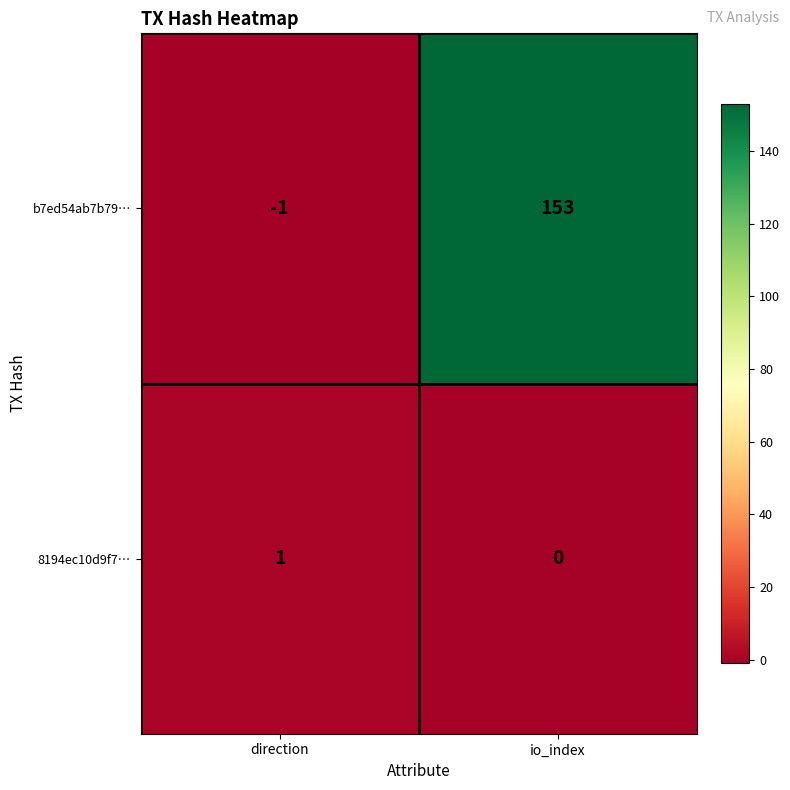

Reading left to right, what are all the values shown in this chart?

b7ed54ab7b79…: direction=-1	io_index=153
8194ec10d9f7…: direction=1	io_index=0